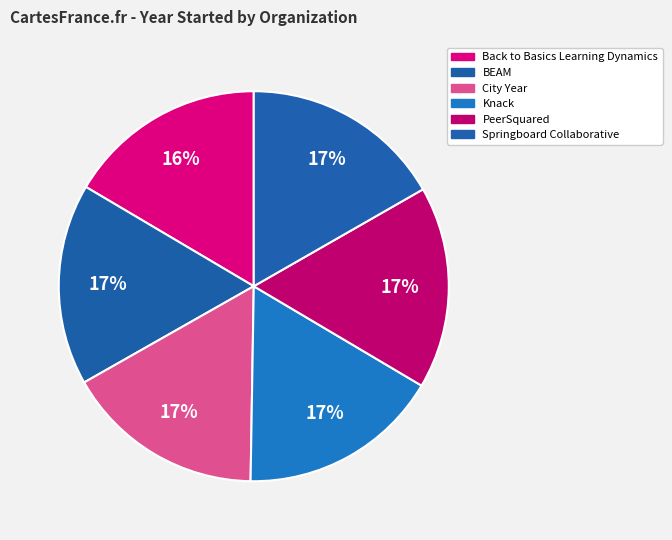

Count the number of slices in the pie.

6